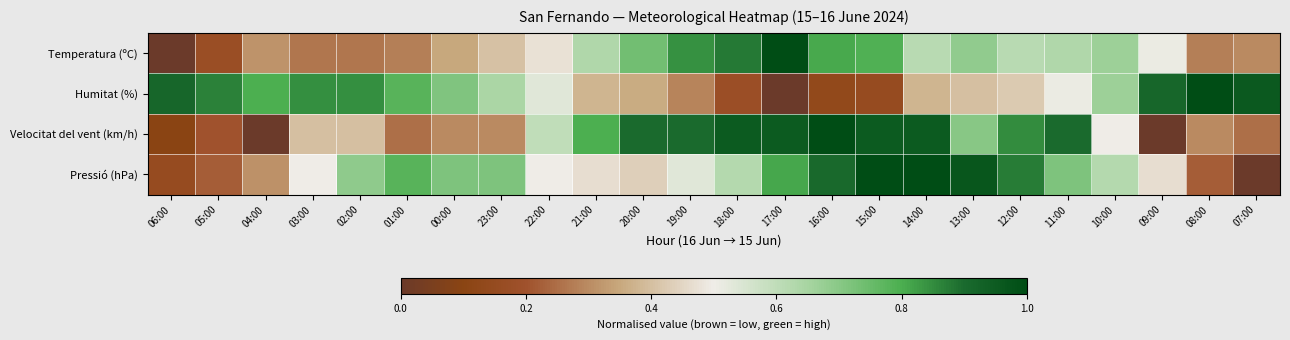

Which has a higher value, 16:00 or 01:00?

16:00